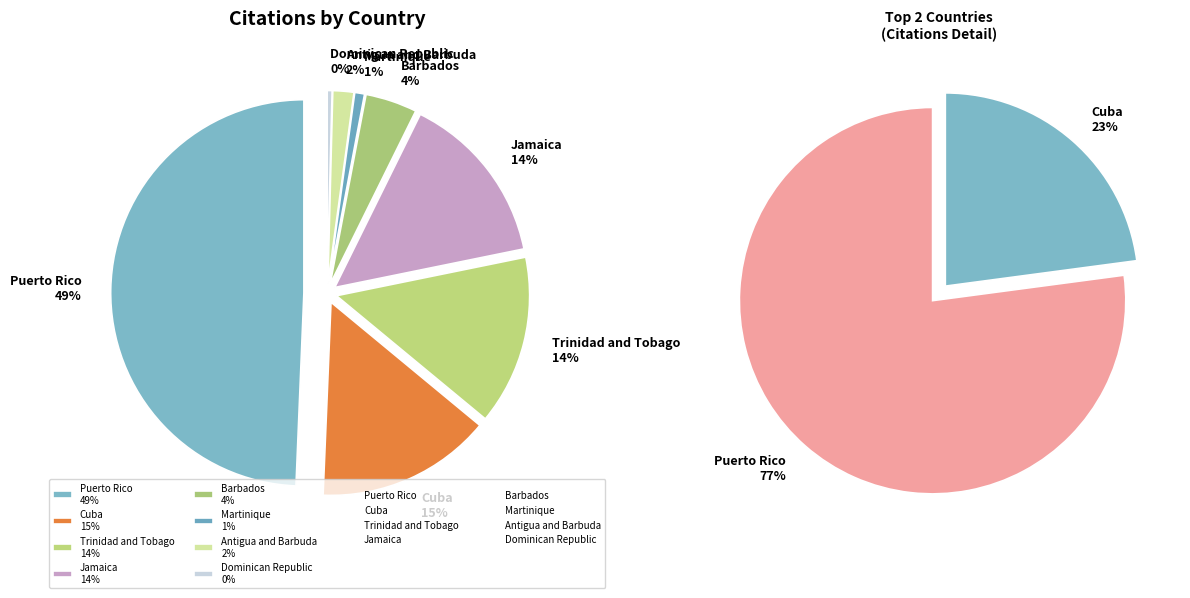

What portion of the pie excludes Dominican Republic?

99.6%